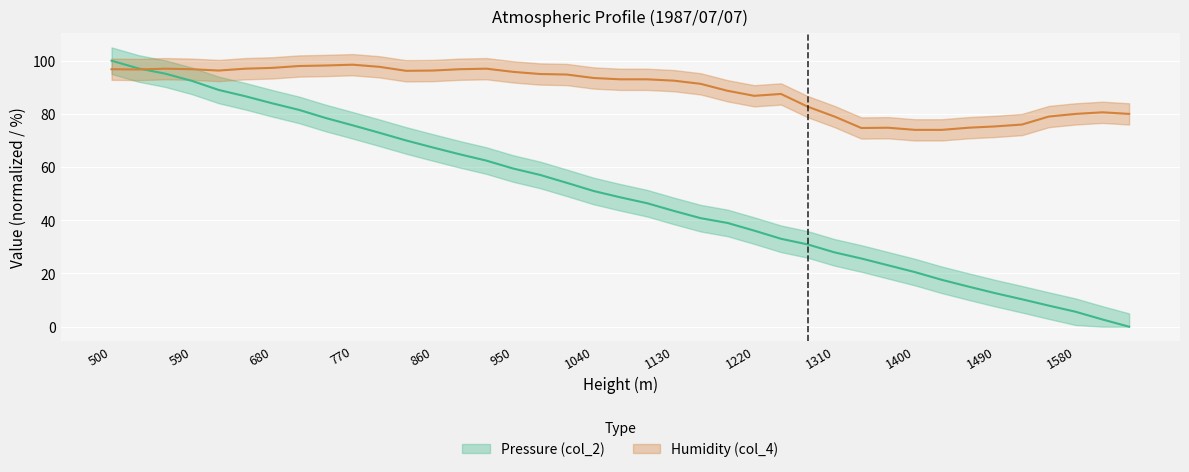

Reading right to left, what are all the values shown in this chart?

Pressure (col_2): 1640=0.0	1610=2.7	1580=5.6	1550=7.9	1520=10.3	1490=12.6	1460=15.1	1430=17.6	1400=20.5	1370=23.1	1340=25.6	1310=27.9	1280=30.9	1250=33.0	1220=36.1	1190=39.0	1160=40.8	1130=43.5	1100=46.4	1070=48.6	1040=51.0	1010=54.1	980=57.1	950=59.5	920=62.4	890=64.8	860=67.4	830=70.0	800=72.9	770=75.7	740=78.4	710=81.5	680=84.0	650=86.6	620=89.0	590=92.4	560=95.1	530=97.1	500=100.0
Humidity (col_4): 1640=80.0	1610=80.6	1580=80.0	1550=79.0	1520=76.0	1490=75.3	1460=74.8	1430=74.0	1400=74.0	1370=74.8	1340=74.7	1310=79.0	1280=82.7	1250=87.5	1220=86.8	1190=88.7	1160=91.3	1130=92.5	1100=93.0	1070=93.0	1040=93.5	1010=94.8	980=95.0	950=95.8	920=97.0	890=96.8	860=96.3	830=96.2	800=97.7	770=98.5	740=98.2	710=98.0	680=97.3	650=97.0	620=96.3	590=96.8	560=97.0	530=96.7	500=96.8